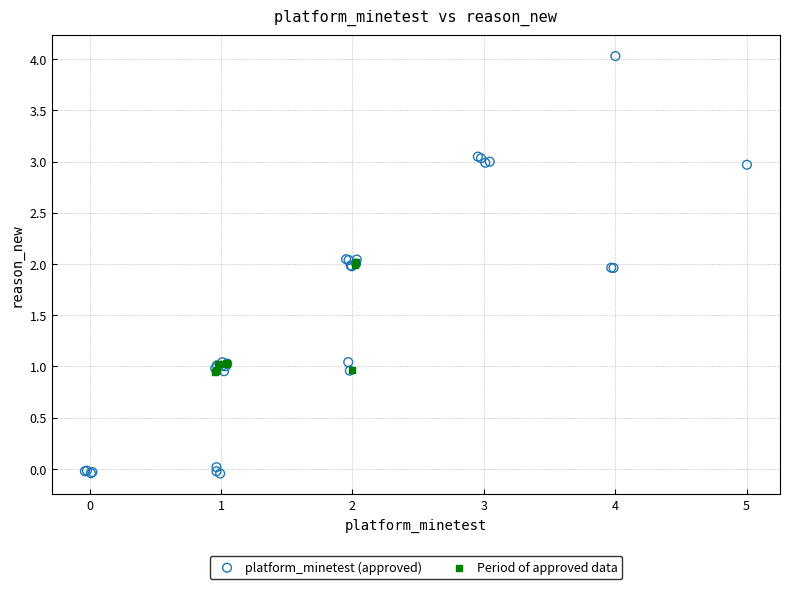

What are all the series names shown in the legend?

platform_minetest (approved), Period of approved data